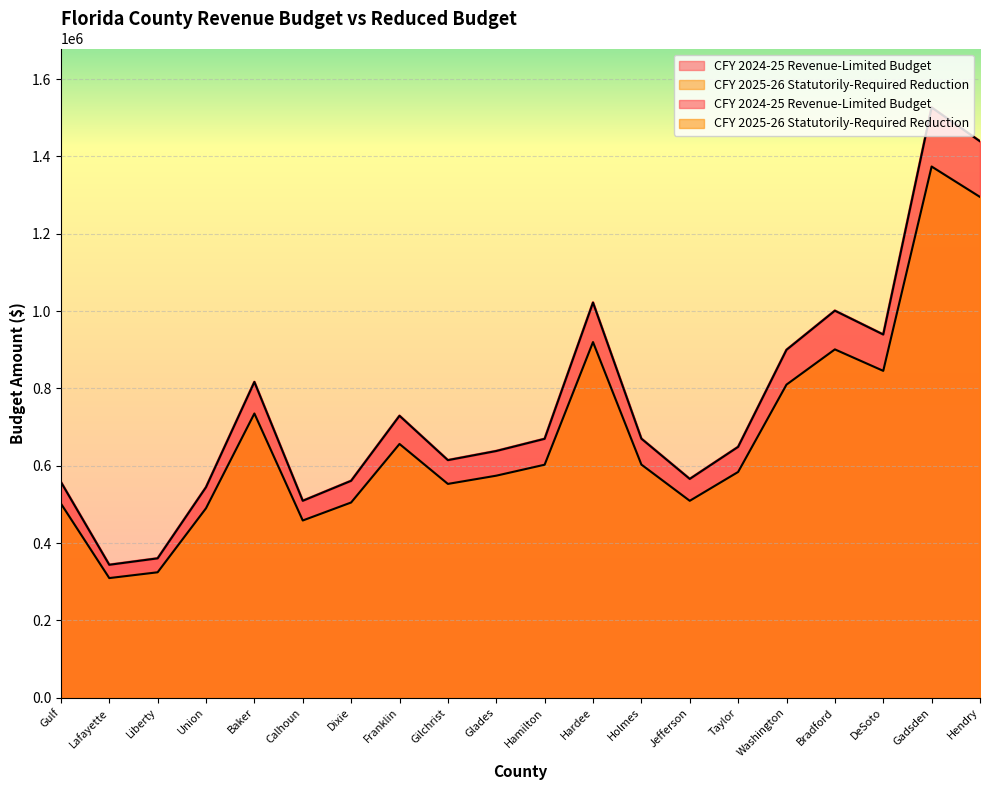

At which category does CFY 2025-26 Statutorily-Required Reduction reach its first local valley?

Lafayette